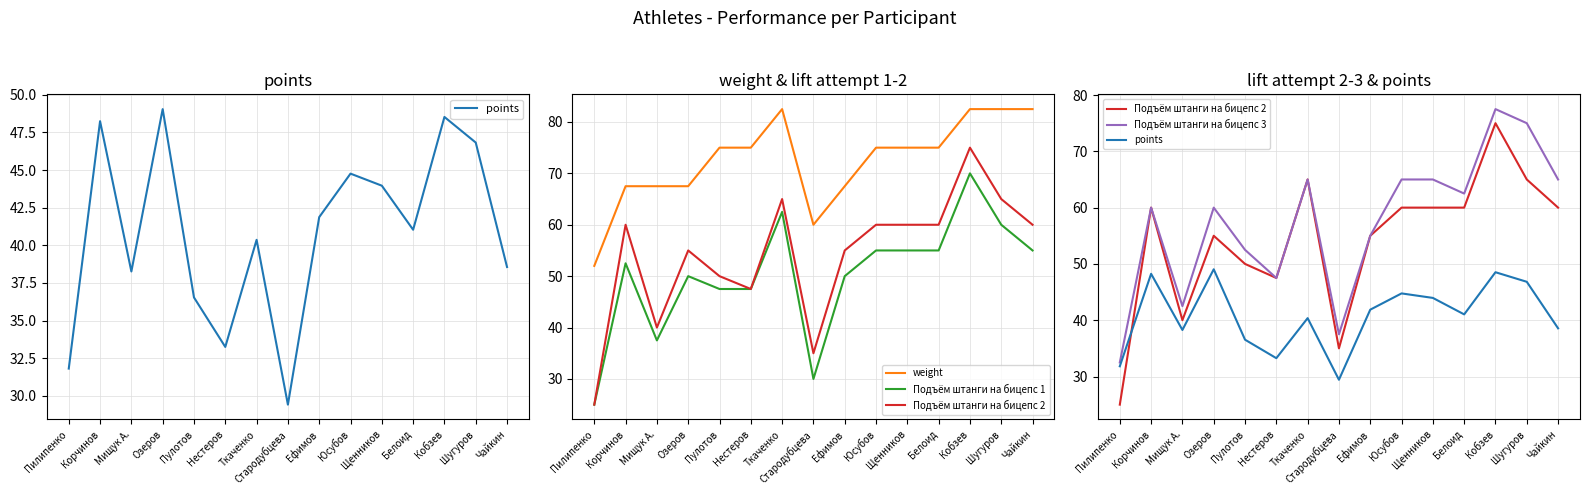

What is the total value across all series at Мищук А.?

225.8